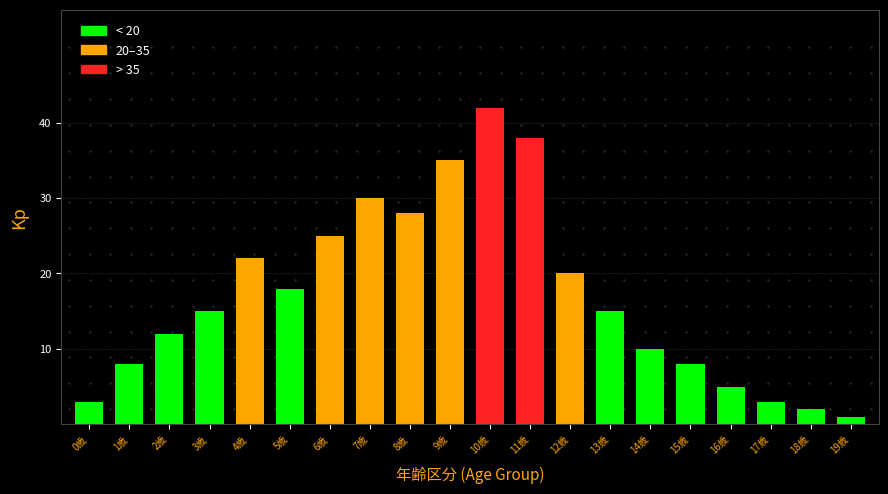

Reading left to right, what are all the values shown in this chart?

0歳=3	1歳=8	2歳=12	3歳=15	4歳=22	5歳=18	6歳=25	7歳=30	8歳=28	9歳=35	10歳=42	11歳=38	12歳=20	13歳=15	14歳=10	15歳=8	16歳=5	17歳=3	18歳=2	19歳=1